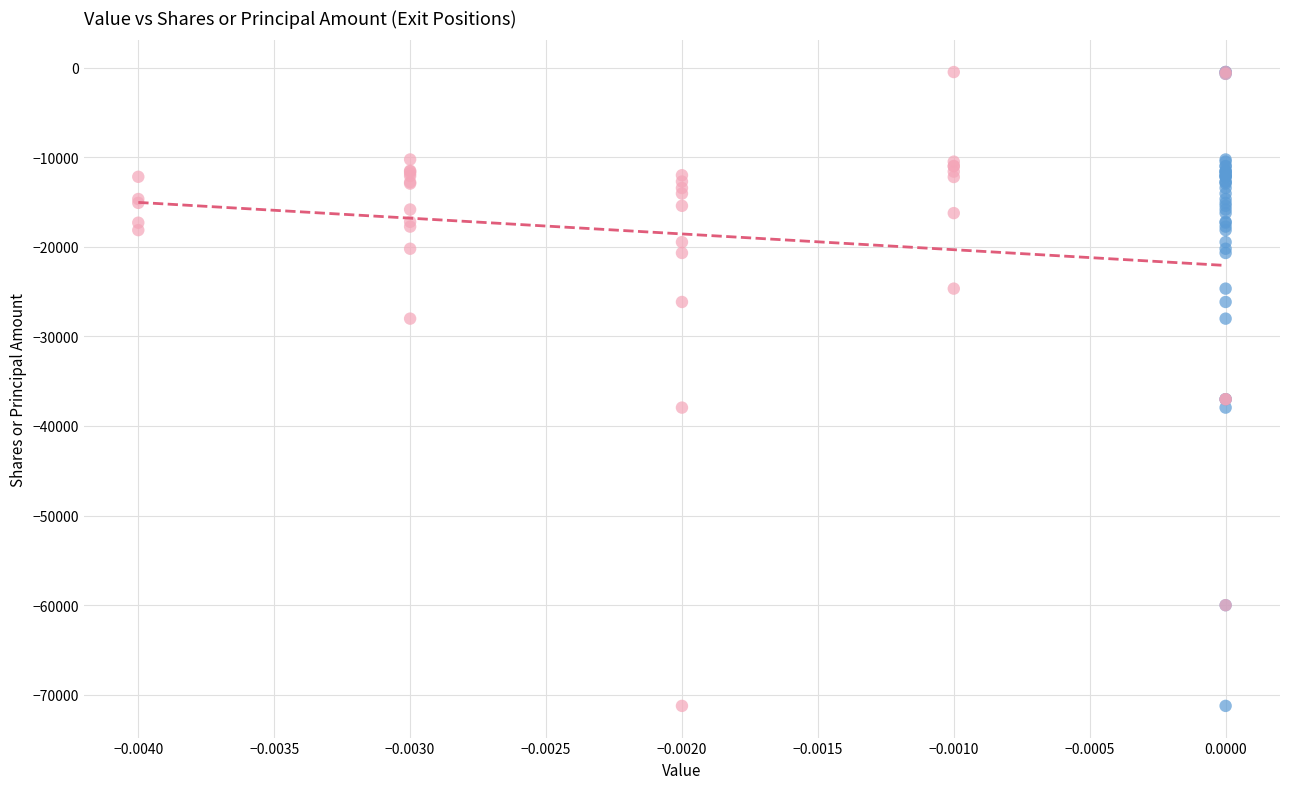

What are all the series names shown in the legend?

Exit Positions, Weighting